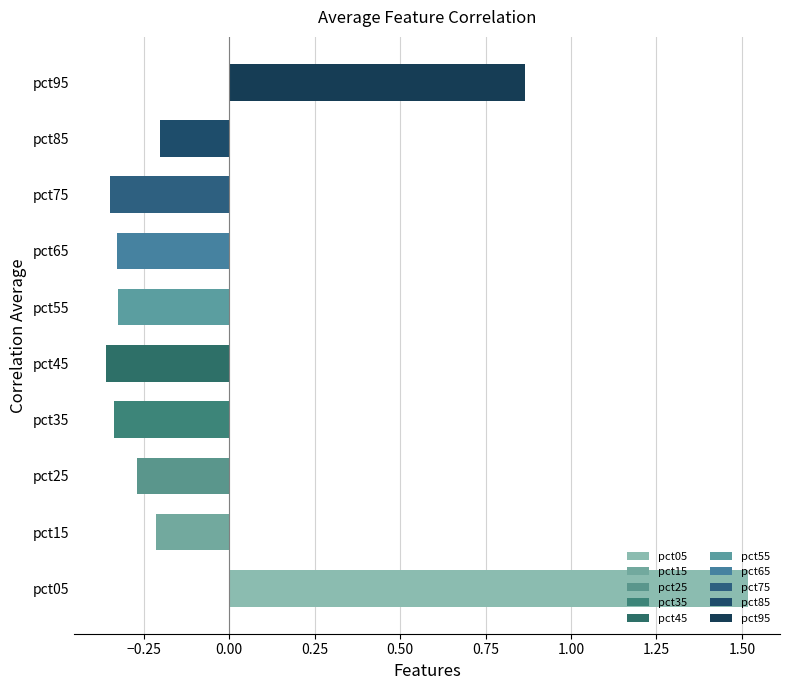

Which category has the highest value across all series?

pct05